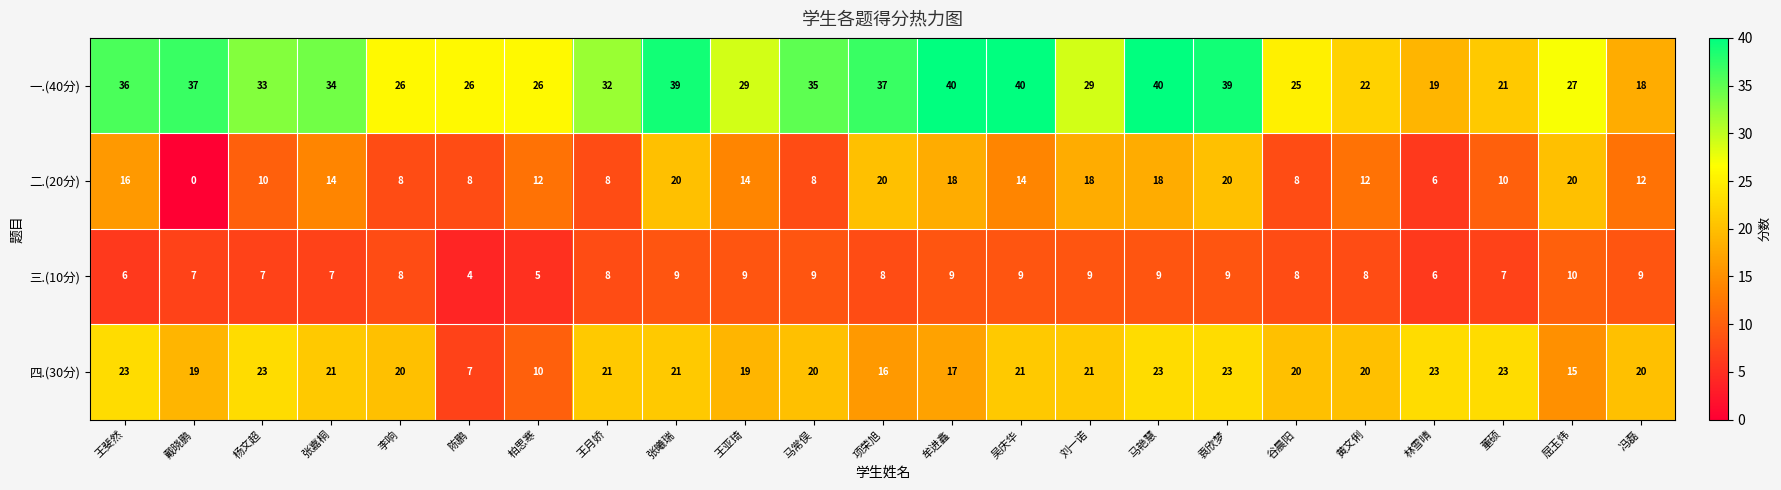

List the series in order of their overall mean, highest first.

一.(40分), 四.(30分), 二.(20分), 三.(10分)